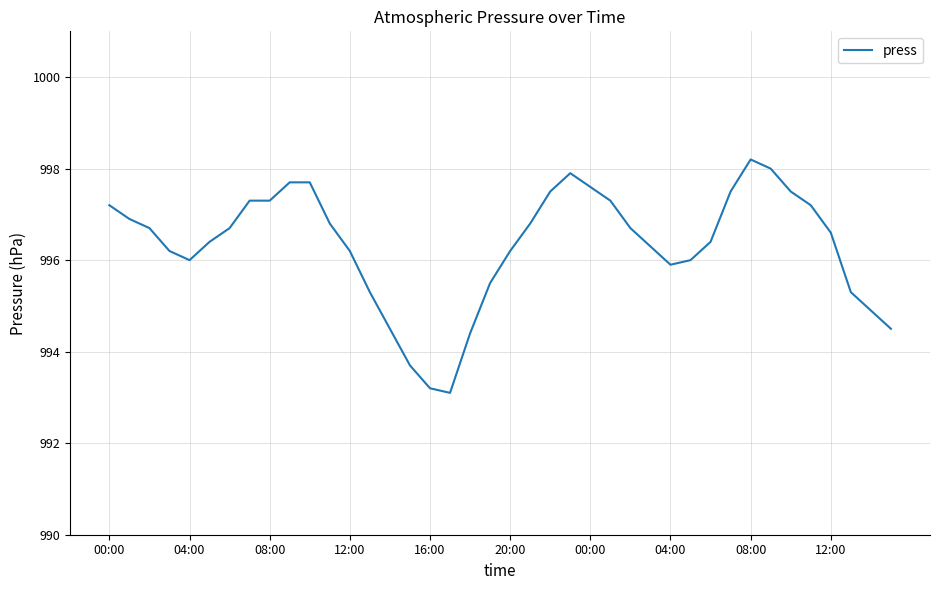

What is the minimum value shown in the chart?

993.1